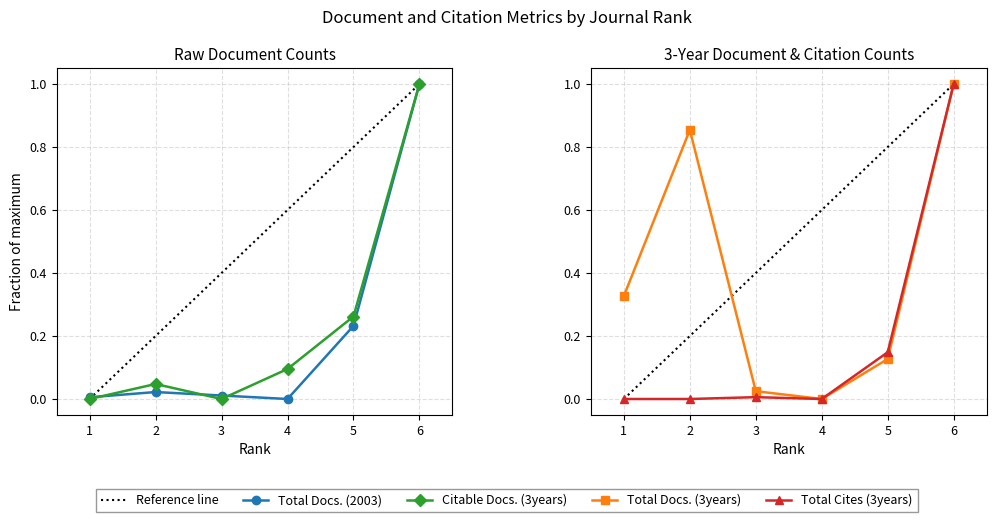

Where is the first local minimum for Total Cites (3years)?

4